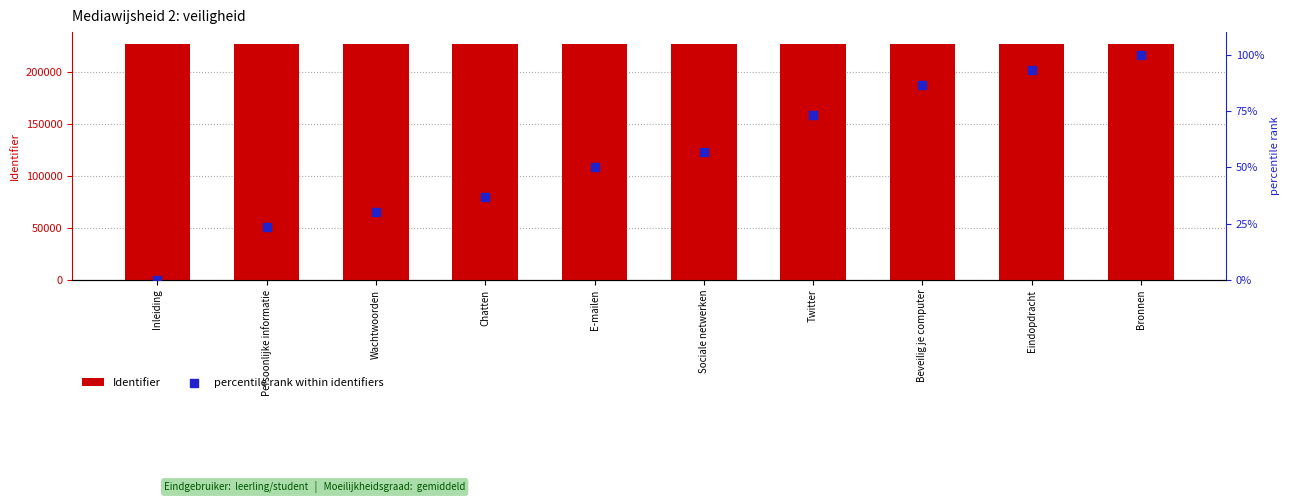

Which series has the largest Y range (max minus min)?

percentile rank within identifiers